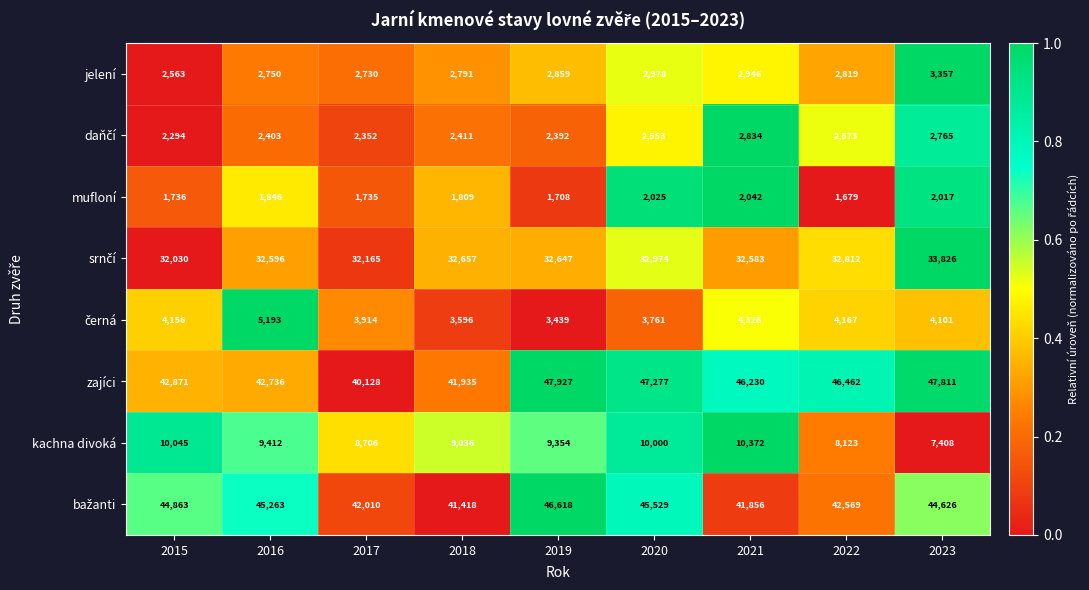

List the labels in order of jelení value, largest first.

2023, 2020, 2021, 2019, 2022, 2018, 2016, 2017, 2015